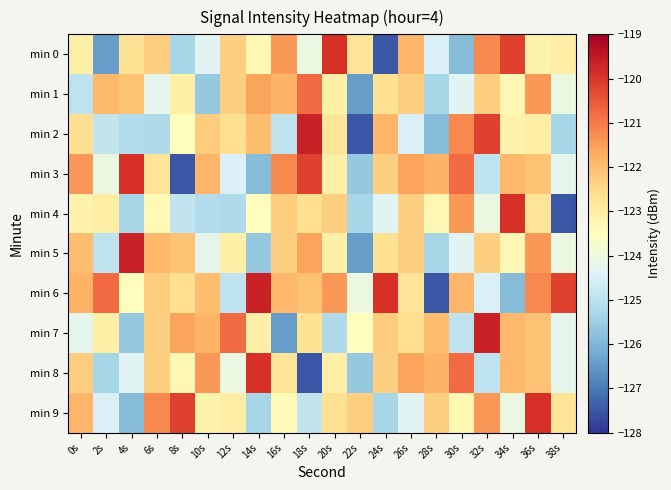

Reading left to right, what are all the values shown in this chart?

min 0: 0s=-123.1	2s=-126.4	4s=-122.7	6s=-122.3	8s=-125.3	10s=-124.3	12s=-122.3	14s=-123.3	16s=-121.4	18s=-124.0	20s=-119.9	22s=-122.8	24s=-127.5	26s=-121.9	28s=-124.5	30s=-125.9	32s=-121.2	34s=-120.2	36s=-123.2	38s=-123.0
min 1: 0s=-125.0	2s=-121.9	4s=-122.1	6s=-124.2	8s=-123.1	10s=-125.6	12s=-122.3	14s=-121.6	16s=-121.8	18s=-120.8	20s=-123.1	22s=-126.4	24s=-122.7	26s=-122.3	28s=-125.3	30s=-124.3	32s=-122.3	34s=-123.3	36s=-121.4	38s=-124.0
min 2: 0s=-122.6	2s=-124.9	4s=-125.2	6s=-125.2	8s=-123.4	10s=-122.2	12s=-122.6	14s=-122.0	16s=-125.0	18s=-119.7	20s=-122.8	22s=-127.5	24s=-121.9	26s=-124.5	28s=-125.9	30s=-121.2	32s=-120.2	34s=-123.2	36s=-123.0	38s=-125.3
min 3: 0s=-121.4	2s=-124.0	4s=-119.9	6s=-122.8	8s=-127.5	10s=-121.9	12s=-124.5	14s=-125.9	16s=-121.2	18s=-120.2	20s=-123.1	22s=-125.6	24s=-122.3	26s=-121.6	28s=-121.8	30s=-120.8	32s=-125.0	34s=-121.9	36s=-122.1	38s=-124.2
min 4: 0s=-123.2	2s=-123.0	4s=-125.3	6s=-123.3	8s=-124.9	10s=-125.2	12s=-125.2	14s=-123.4	16s=-122.2	18s=-122.6	20s=-122.3	22s=-125.3	24s=-124.3	26s=-122.3	28s=-123.3	30s=-121.4	32s=-124.0	34s=-119.9	36s=-122.8	38s=-127.5
min 5: 0s=-122.0	2s=-125.0	4s=-119.7	6s=-121.9	8s=-122.1	10s=-124.2	12s=-123.1	14s=-125.6	16s=-122.3	18s=-121.6	20s=-123.1	22s=-126.4	24s=-122.7	26s=-122.3	28s=-125.3	30s=-124.3	32s=-122.3	34s=-123.3	36s=-121.4	38s=-124.0
min 6: 0s=-121.8	2s=-120.8	4s=-123.4	6s=-122.2	8s=-122.6	10s=-122.0	12s=-125.0	14s=-119.7	16s=-121.9	18s=-122.1	20s=-121.4	22s=-124.0	24s=-119.9	26s=-122.8	28s=-127.5	30s=-121.9	32s=-124.5	34s=-125.9	36s=-121.2	38s=-120.2
min 7: 0s=-124.2	2s=-123.1	4s=-125.6	6s=-122.3	8s=-121.6	10s=-121.8	12s=-120.8	14s=-123.1	16s=-126.4	18s=-122.7	20s=-125.2	22s=-123.4	24s=-122.2	26s=-122.6	28s=-122.0	30s=-125.0	32s=-119.7	34s=-121.9	36s=-122.1	38s=-124.2
min 8: 0s=-122.3	2s=-125.3	4s=-124.3	6s=-122.3	8s=-123.3	10s=-121.4	12s=-124.0	14s=-119.9	16s=-122.8	18s=-127.5	20s=-123.1	22s=-125.6	24s=-122.3	26s=-121.6	28s=-121.8	30s=-120.8	32s=-125.0	34s=-121.9	36s=-122.1	38s=-124.2
min 9: 0s=-121.9	2s=-124.5	4s=-125.9	6s=-121.2	8s=-120.2	10s=-123.2	12s=-123.0	14s=-125.3	16s=-123.3	18s=-124.9	20s=-122.7	22s=-122.3	24s=-125.3	26s=-124.3	28s=-122.3	30s=-123.3	32s=-121.4	34s=-124.0	36s=-119.9	38s=-122.8